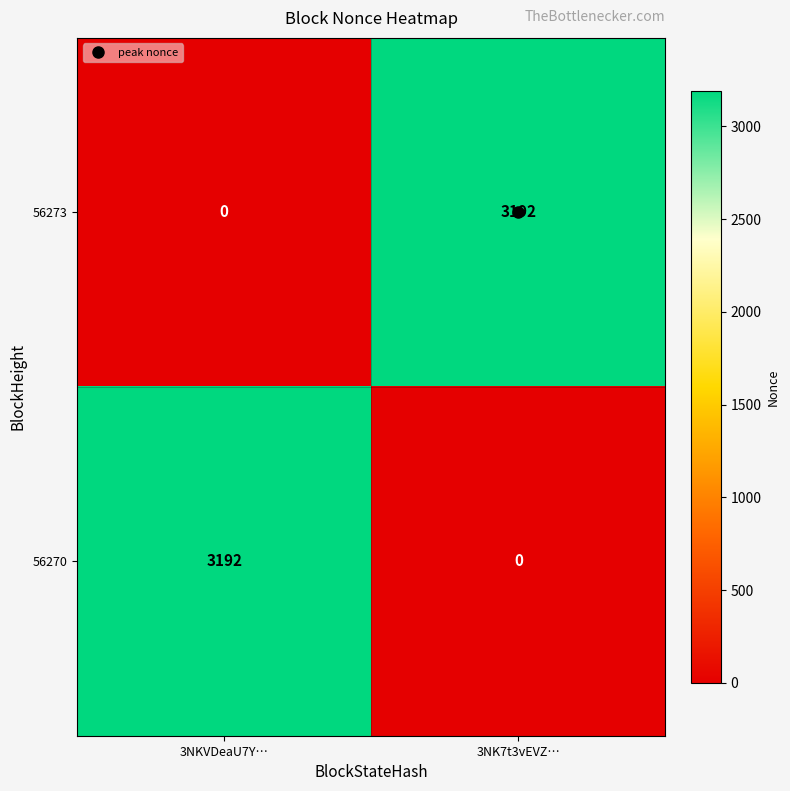

What is the highest value of the 56273 series?

3192